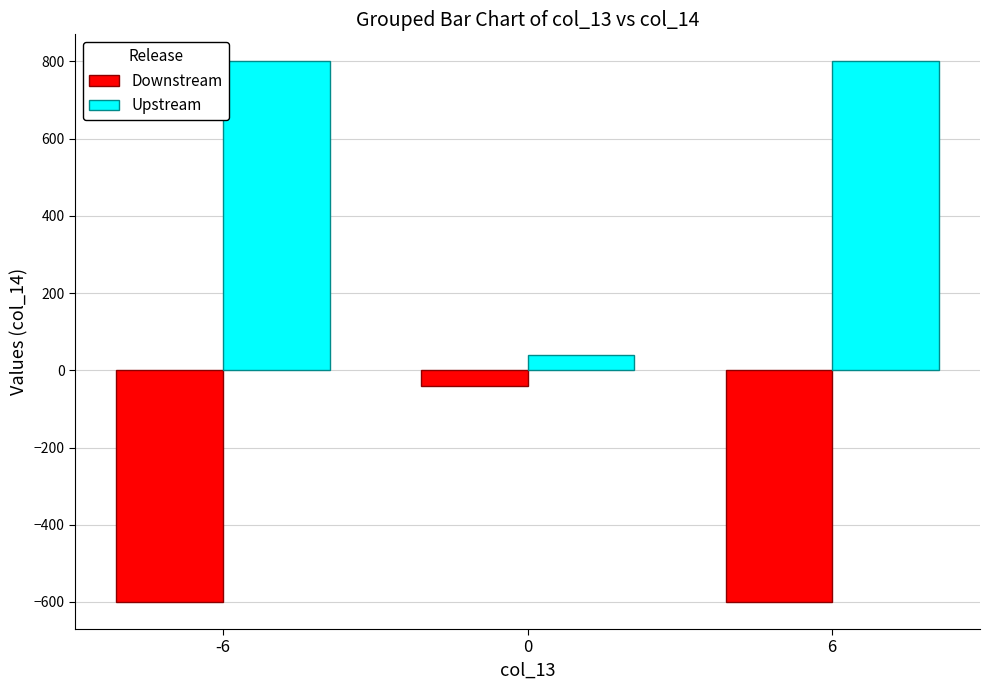

How many Upstream values are between 40 and 800?

3